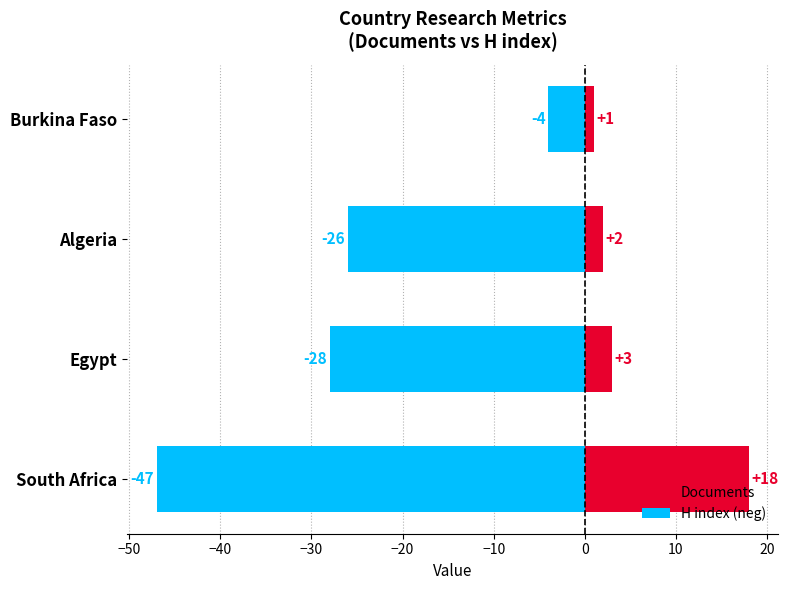

Reading left to right, extract all data points from this chart.

Documents: 18	3	2	1
H index (neg): -47	-28	-26	-4